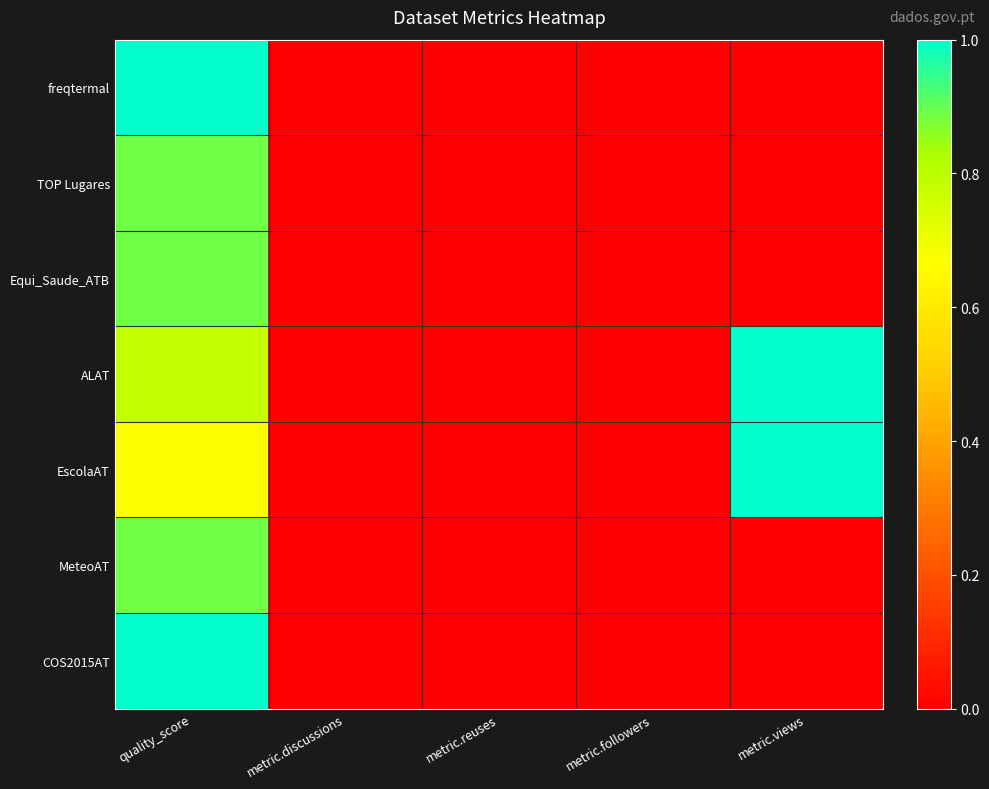

Reading left to right, transcribe all the data shown in this chart.

freqtermal: quality_score=1.0	metric.discussions=0.0	metric.reuses=0.0	metric.followers=0.0	metric.views=0.0
TOP Lugares: quality_score=0.9	metric.discussions=0.0	metric.reuses=0.0	metric.followers=0.0	metric.views=0.0
Equi_Saude_ATB: quality_score=0.9	metric.discussions=0.0	metric.reuses=0.0	metric.followers=0.0	metric.views=0.0
ALAT: quality_score=0.8	metric.discussions=0.0	metric.reuses=0.0	metric.followers=0.0	metric.views=1.0
EscolaAT: quality_score=0.7	metric.discussions=0.0	metric.reuses=0.0	metric.followers=0.0	metric.views=1.0
MeteoAT: quality_score=0.9	metric.discussions=0.0	metric.reuses=0.0	metric.followers=0.0	metric.views=0.0
COS2015AT: quality_score=1.0	metric.discussions=0.0	metric.reuses=0.0	metric.followers=0.0	metric.views=0.0